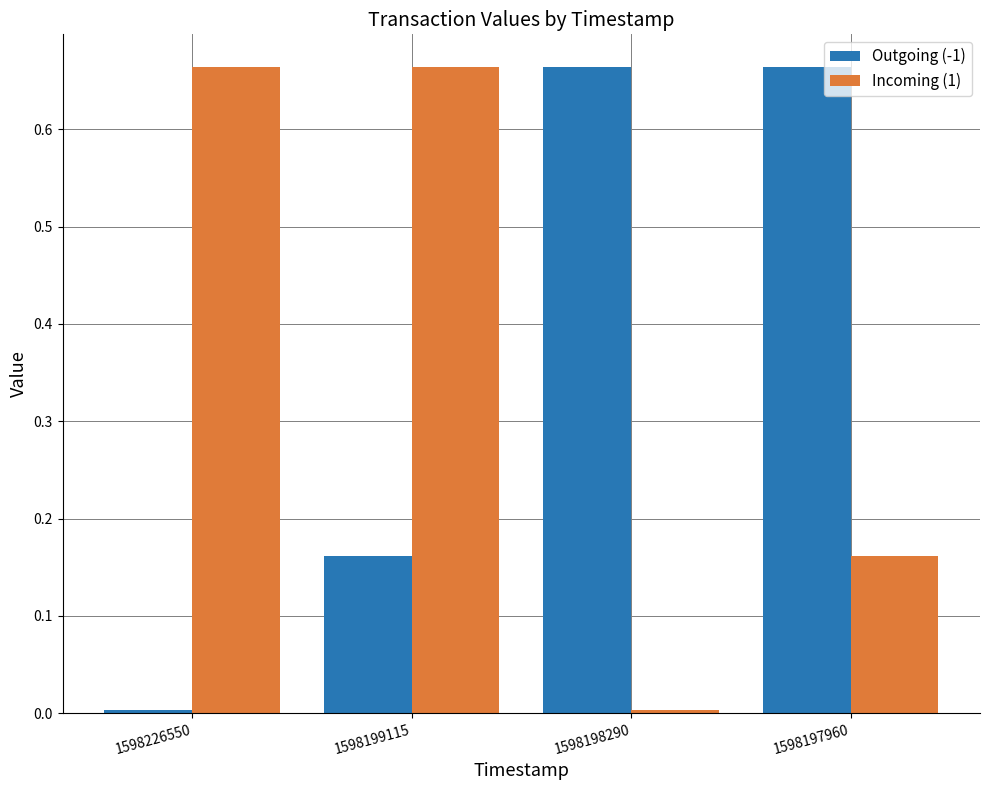

Which category has the lowest value in the Outgoing (-1) series?

1598226550